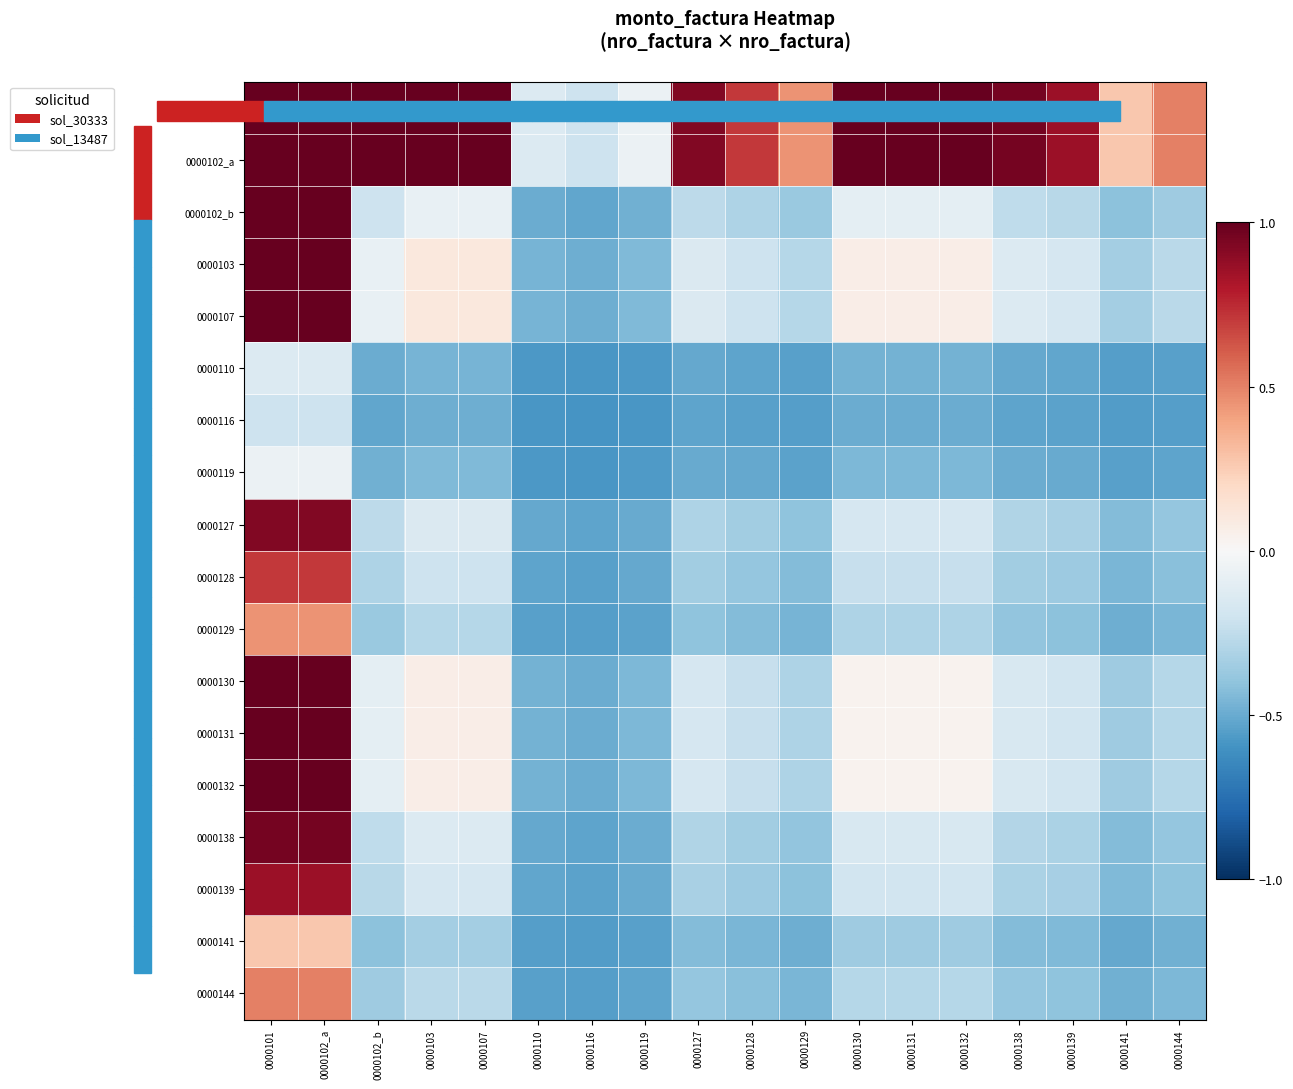

Which has a higher value, 0000144 or 0000141?

0000144